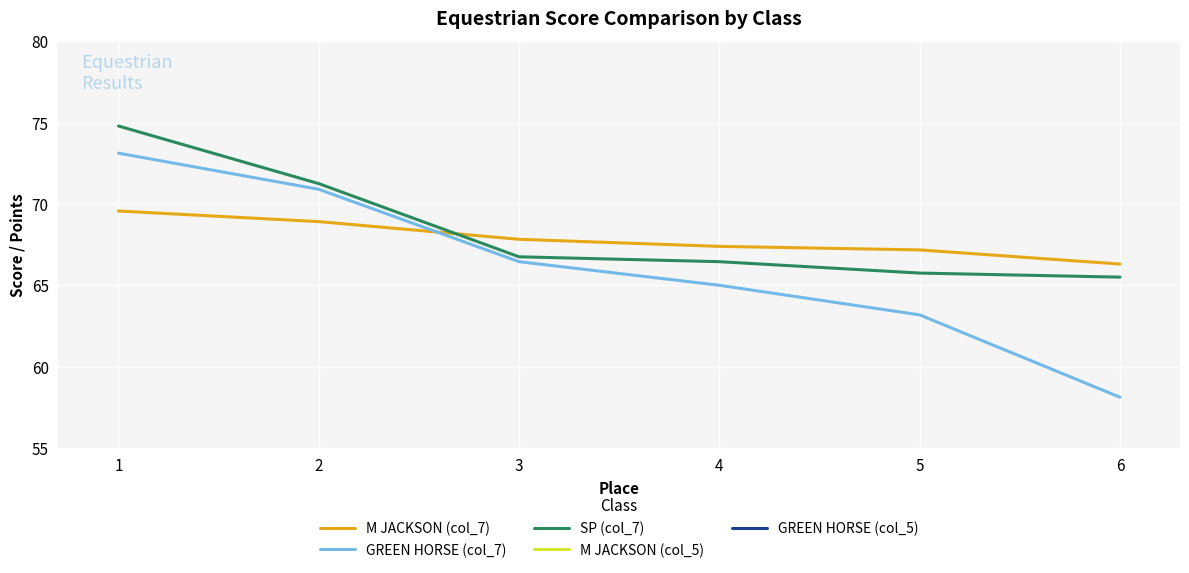

How many intersections are there between M JACKSON (col_7) and SP (col_7)?

1